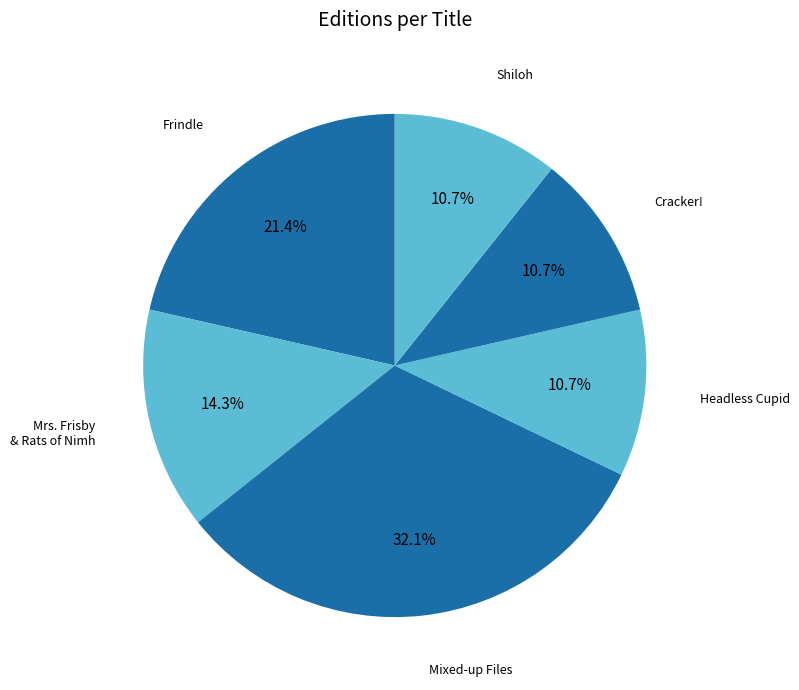

How many segments does this pie chart have?

6